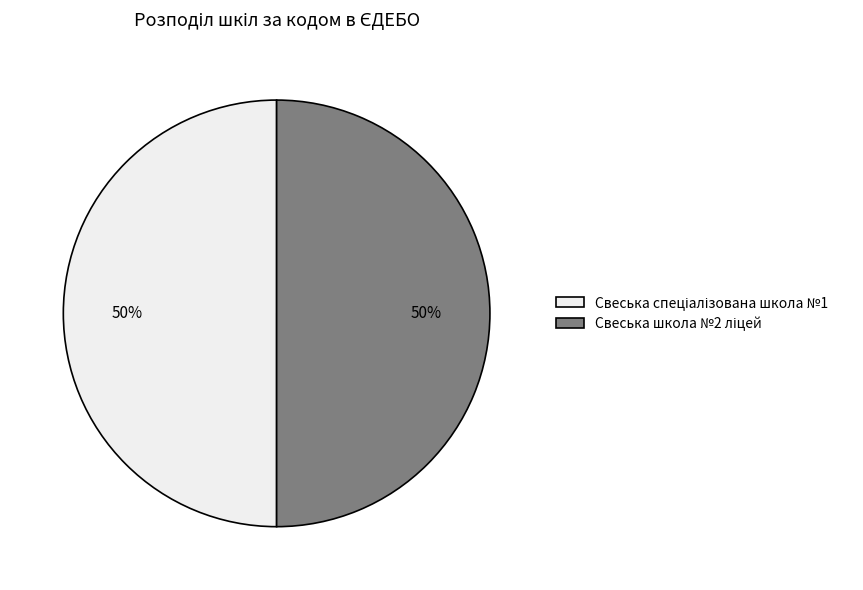

To the nearest percent, what is the average slice percentage?

50%